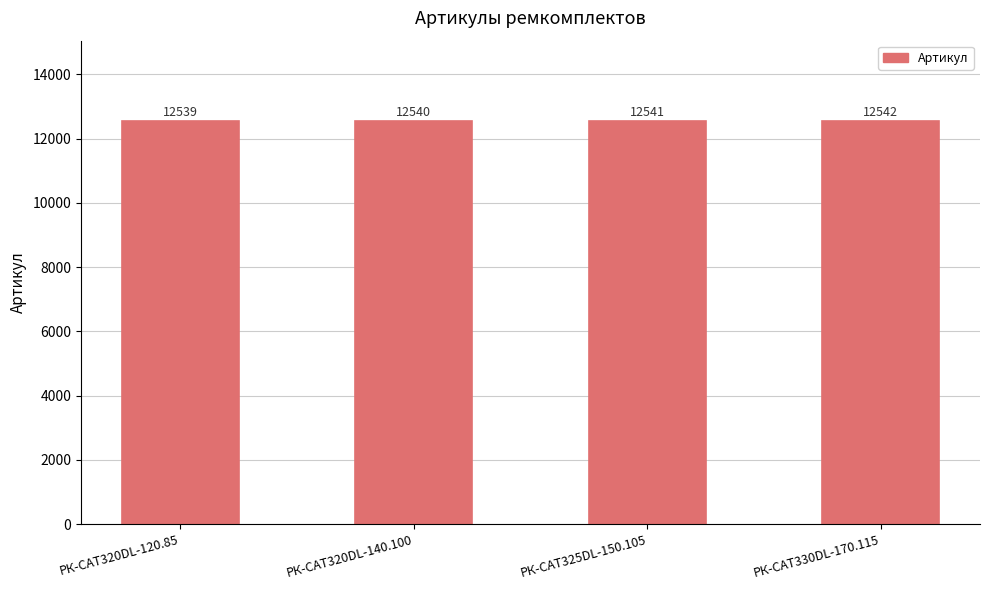

At which label is the value closest to 12540?

РК-CAT320DL-140.100